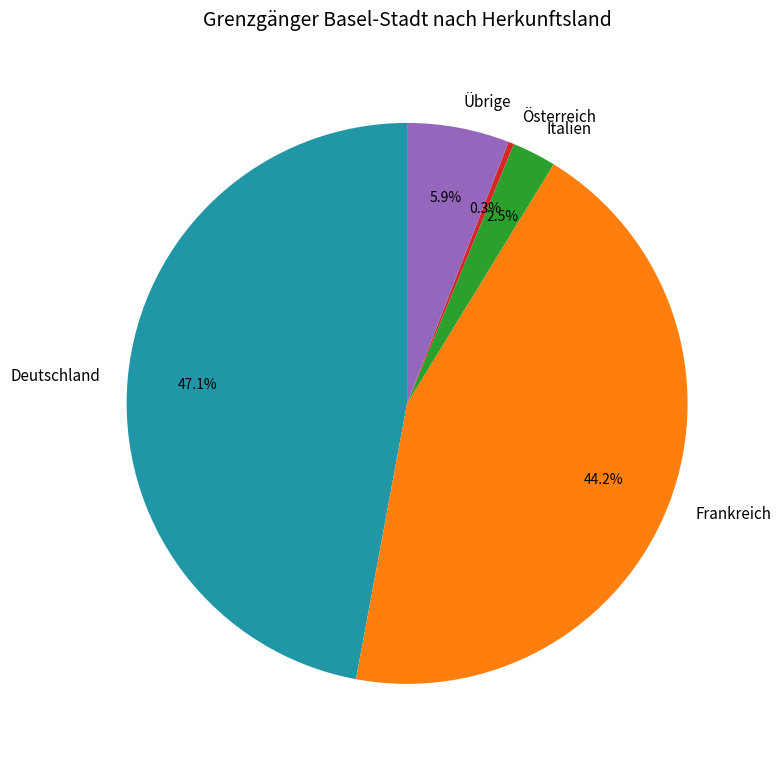

To the nearest percent, what portion does Frankreich represent?

44%